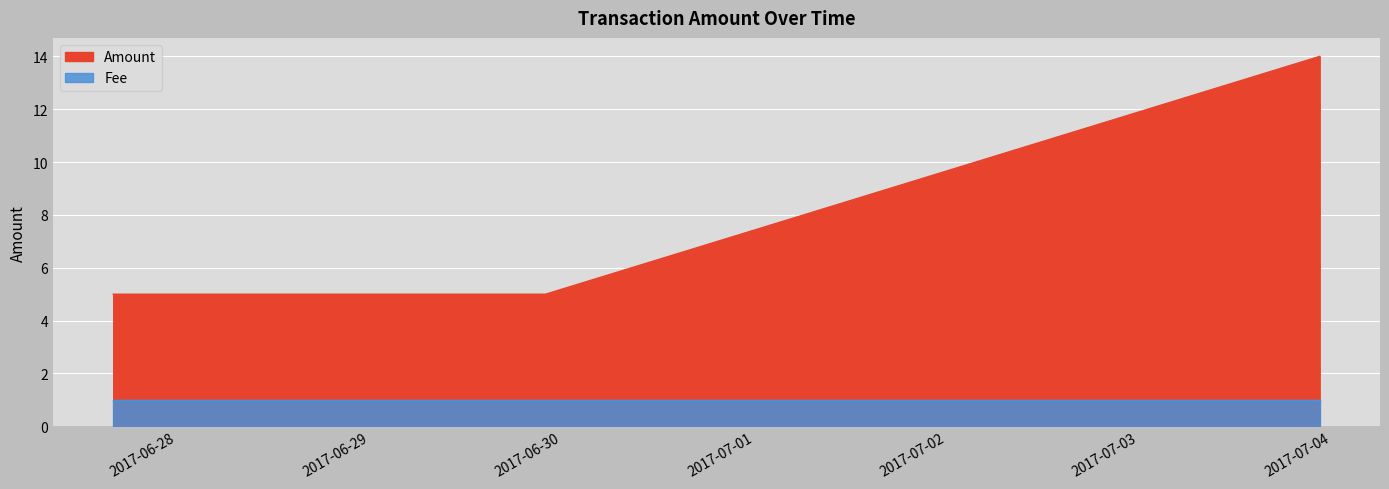

The value of Amount at 2017-06-27 16:01:15 is 5. True or false?

True